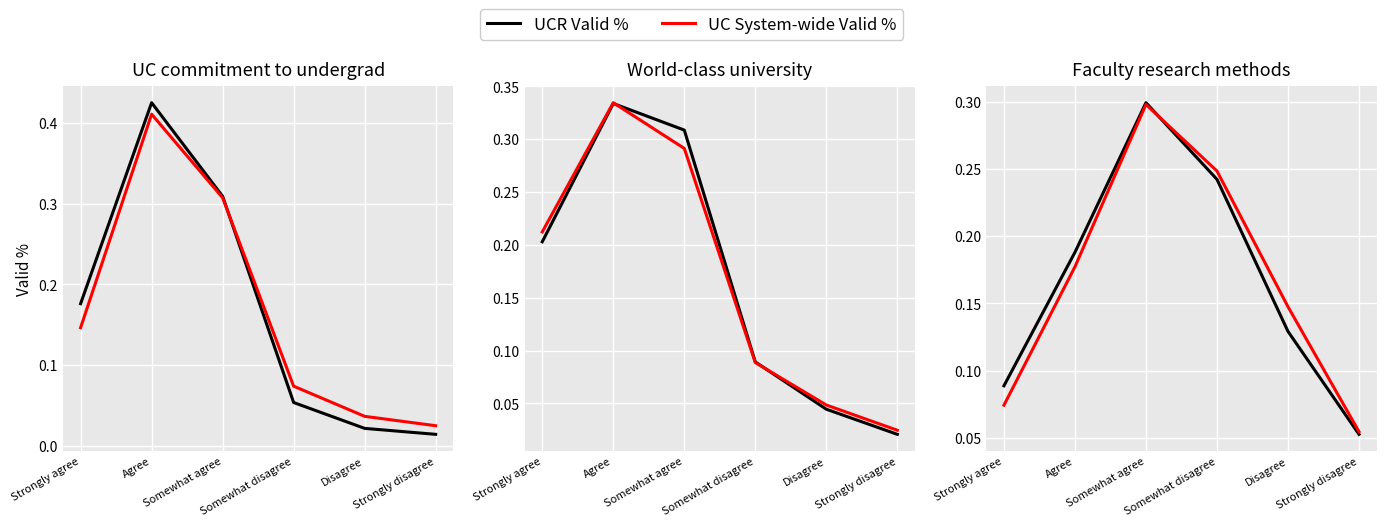

True or false: UC System-wide Valid % and UCR Valid % cross at least once.

True